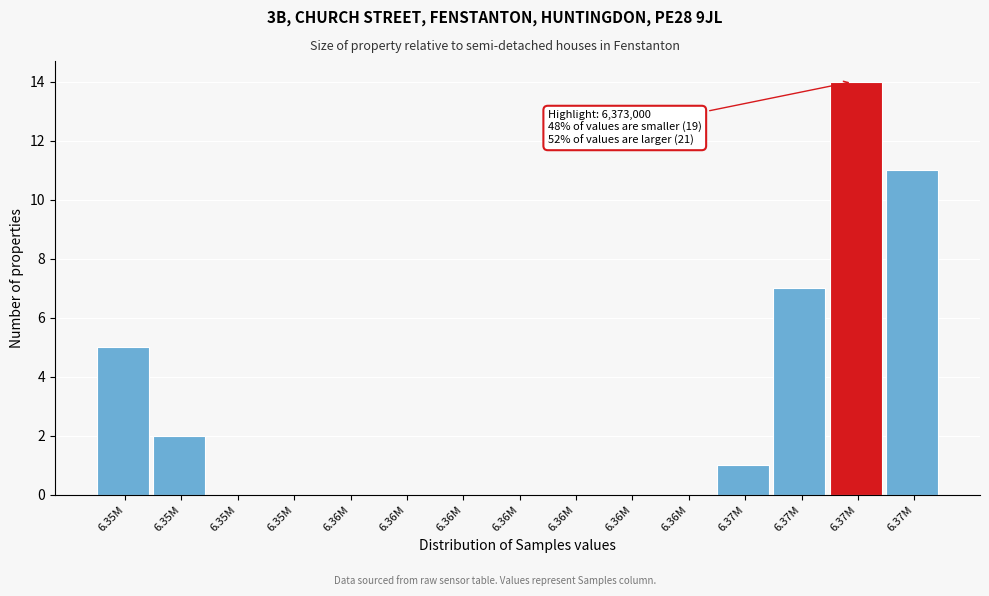

How many data points does each series have?

15